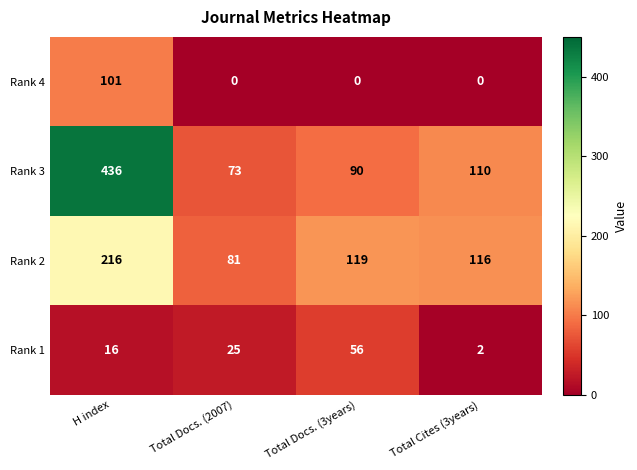

What is the difference between the highest and lowest values at Total Cites (3years)?

116